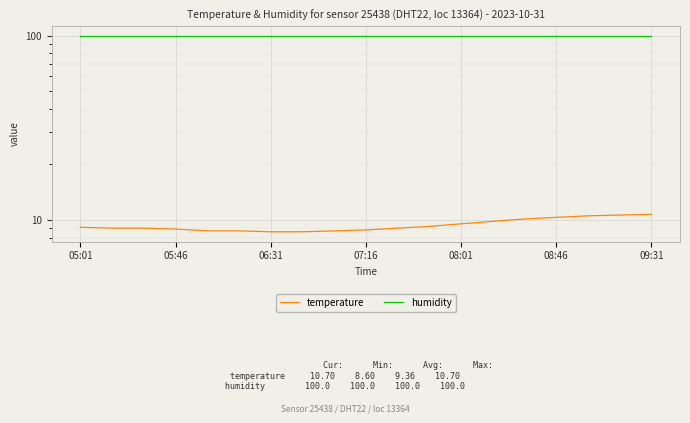

Reading left to right, list all the values displayed in this chart.

temperature: 9.1	9.0	9.0	8.9	8.7	8.7	8.6	8.6	8.7	8.8	9.0	9.2	9.5	9.8	10.1	10.3	10.5	10.6	10.7
humidity: 100.0	100.0	100.0	100.0	100.0	100.0	100.0	100.0	100.0	100.0	100.0	100.0	100.0	100.0	100.0	100.0	100.0	100.0	100.0